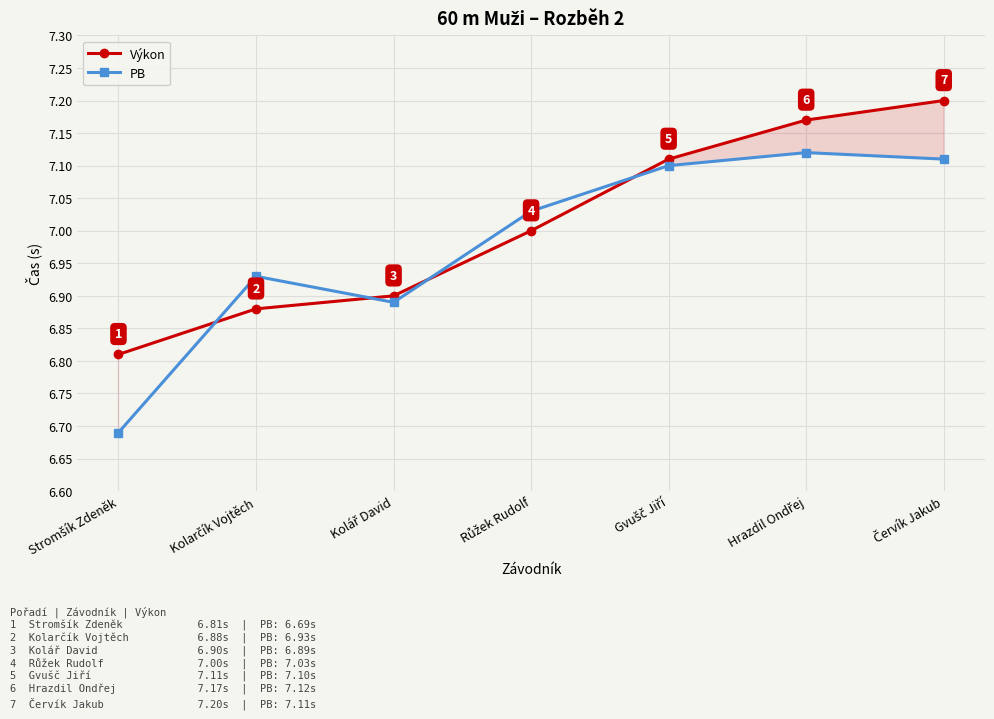

True or false: Výkon and PB intersect in this chart.

True